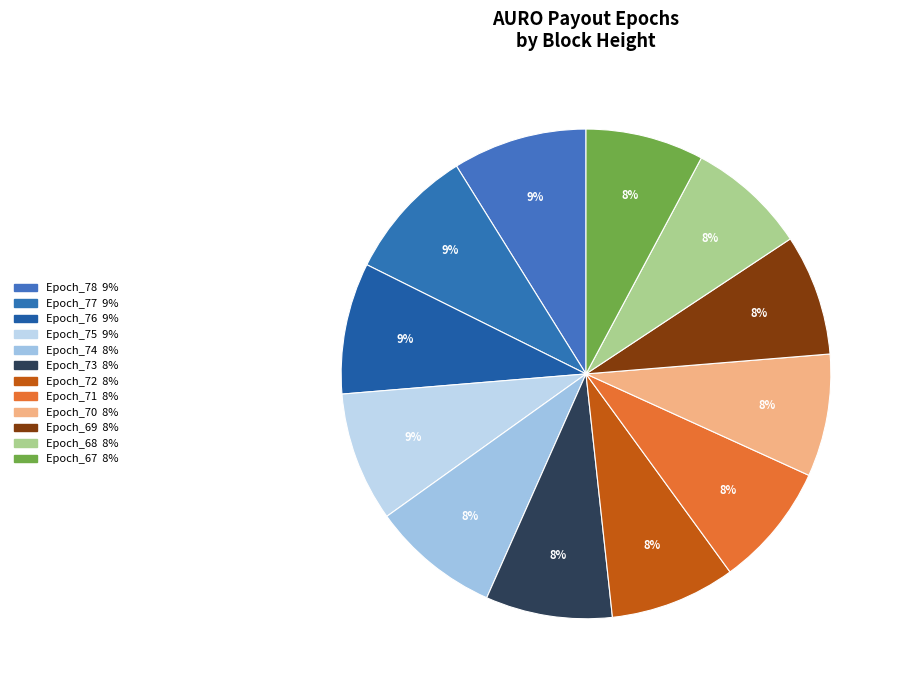

To the nearest percent, what portion does Epoch_73 represent?

8%